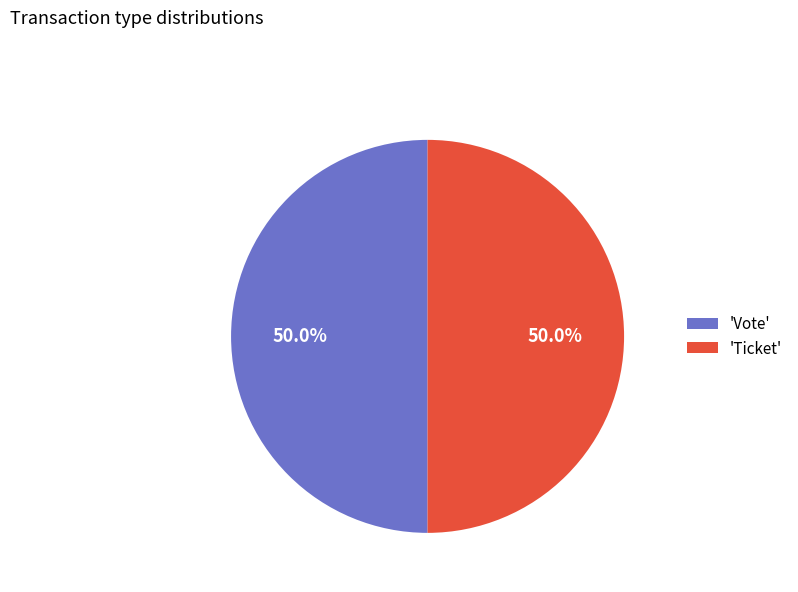

To the nearest percent, what is the average slice percentage?

50%